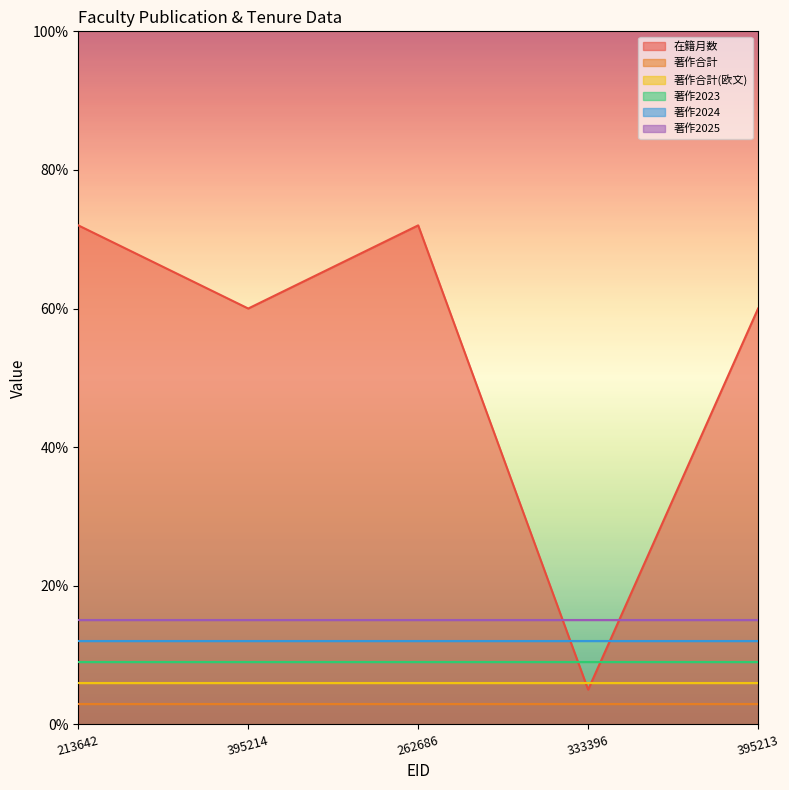

What is the minimum value for 在籍月数?

5